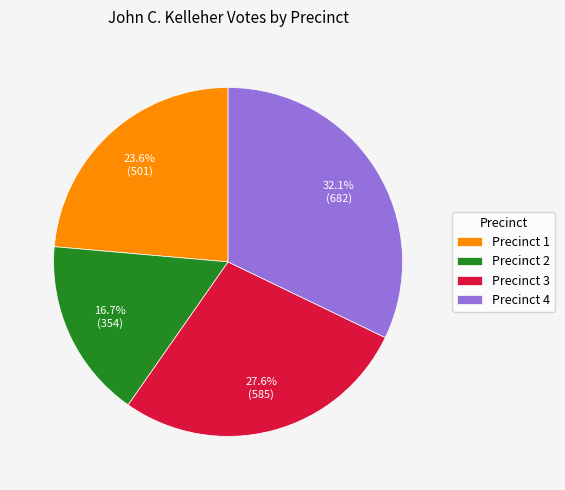

What percentage is the Precinct 2 slice, to the nearest percent?

17%